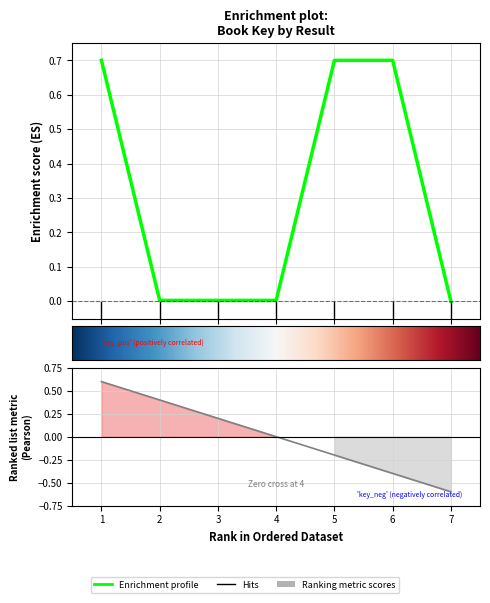

What is the difference between the maximum and minimum values?

0.7